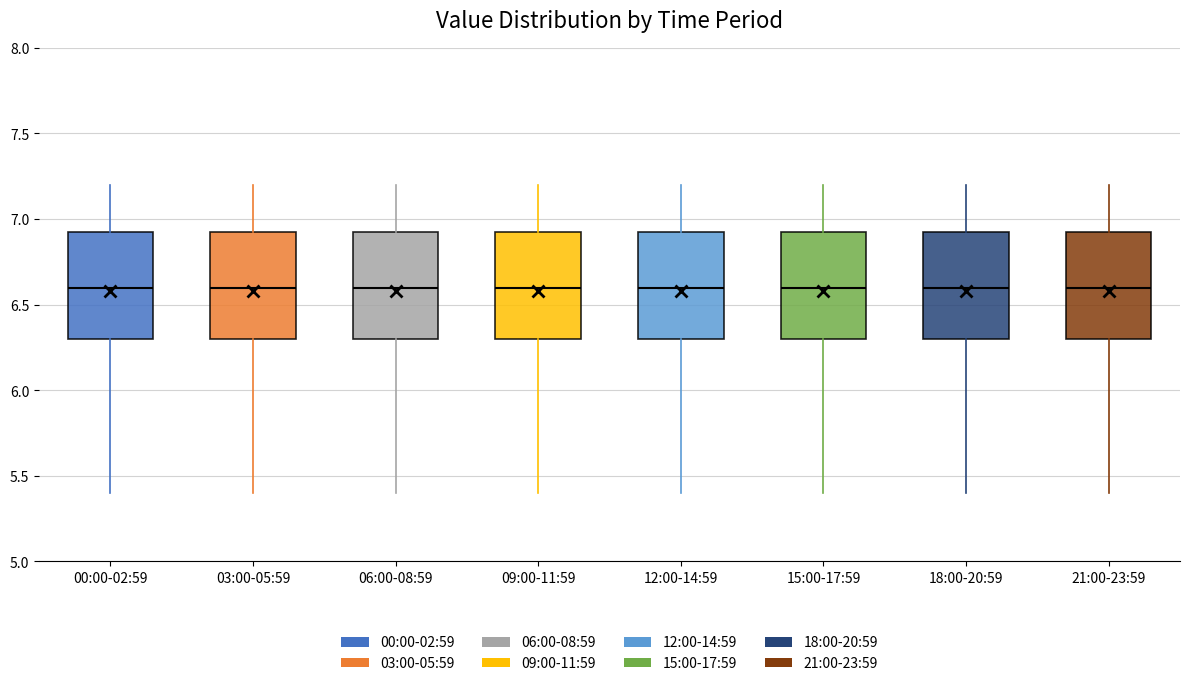

Reading left to right, transcribe this box plot: for each box, give where its median line is, the range the box spans, and where its two whiskers end, as read against the y-axis. The values are not printed on the chart, so give them approximately, as read against the axis.

00:00-02:59: median 6.60, box 6.30 to 6.95, whiskers 5.40 to 7.20
03:00-05:59: median 6.60, box 6.30 to 6.95, whiskers 5.40 to 7.20
06:00-08:59: median 6.60, box 6.30 to 6.95, whiskers 5.40 to 7.20
09:00-11:59: median 6.60, box 6.30 to 6.95, whiskers 5.40 to 7.20
12:00-14:59: median 6.60, box 6.30 to 6.95, whiskers 5.40 to 7.20
15:00-17:59: median 6.60, box 6.30 to 6.95, whiskers 5.40 to 7.20
18:00-20:59: median 6.60, box 6.30 to 6.95, whiskers 5.40 to 7.20
21:00-23:59: median 6.60, box 6.30 to 6.95, whiskers 5.40 to 7.20